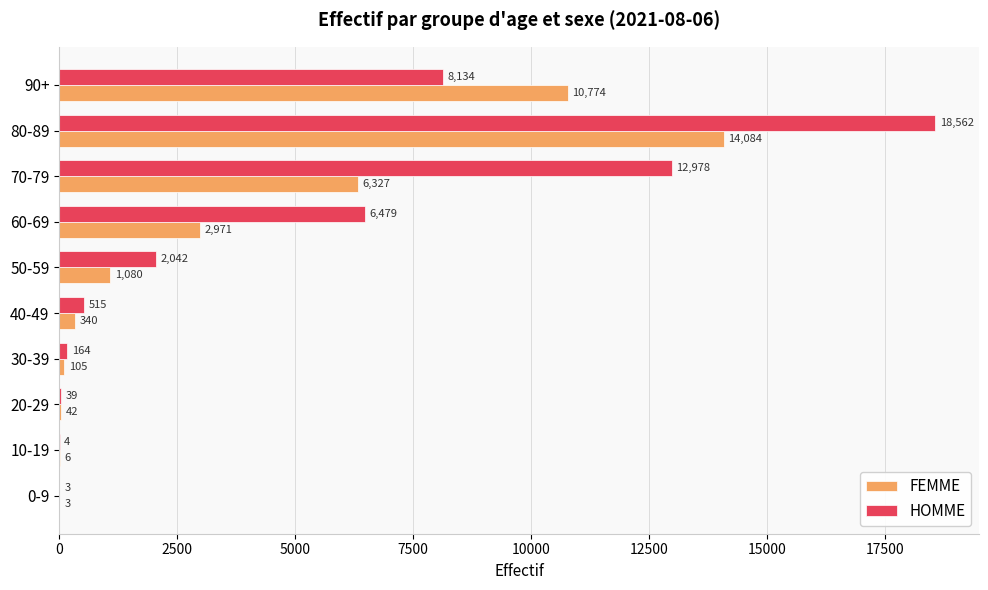

At which label does FEMME reach its peak?

80-89